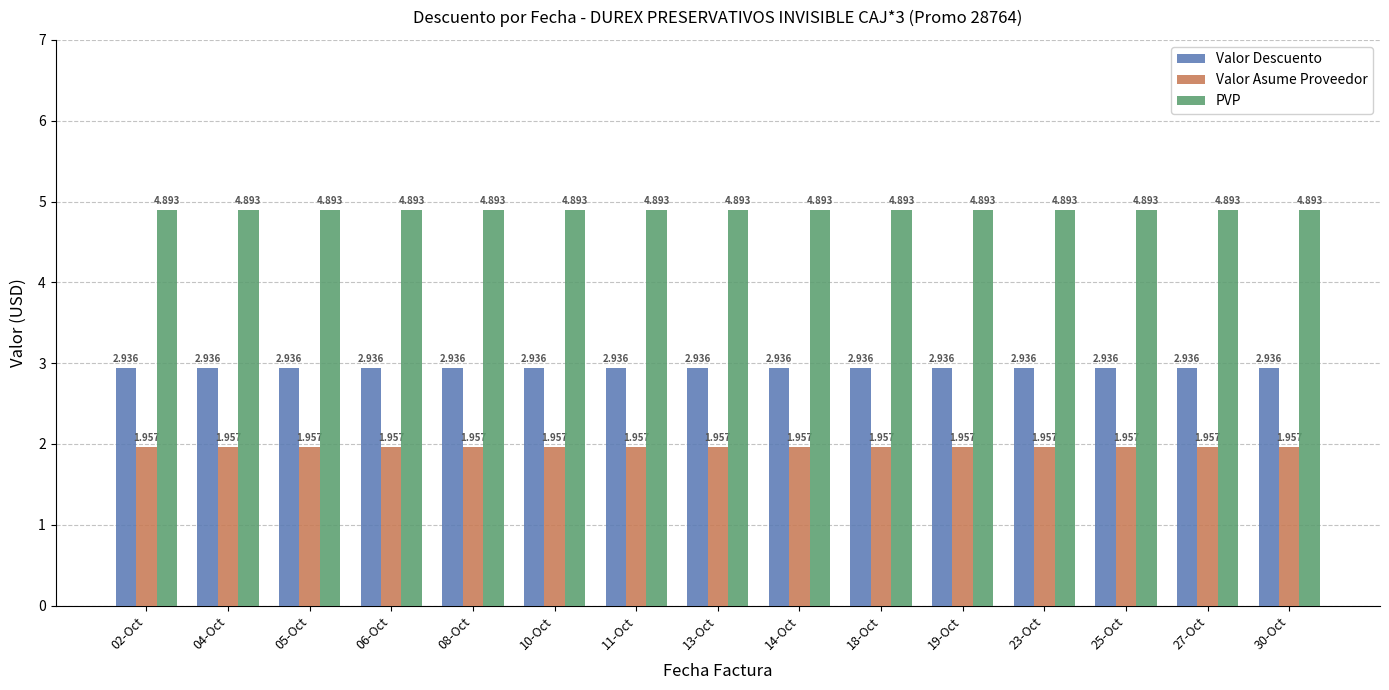

How many bars are there in each group?

3